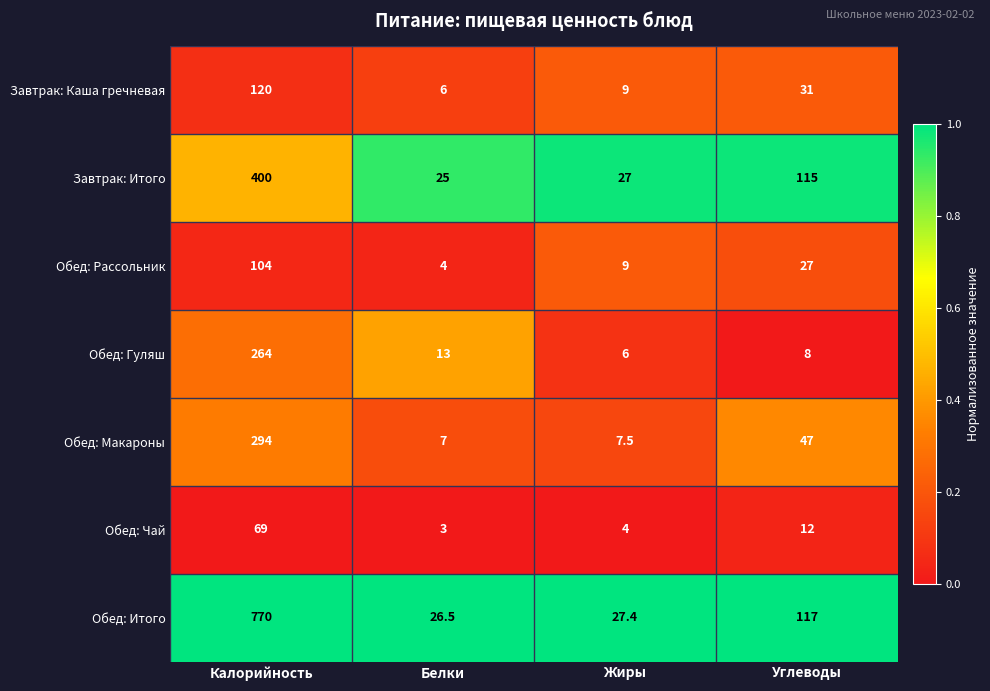

Rank the series by their maximum value, from highest to lowest.

Обед: Итого, Завтрак: Итого, Обед: Макароны, Обед: Гуляш, Завтрак: Каша гречневая, Обед: Рассольник, Обед: Чай